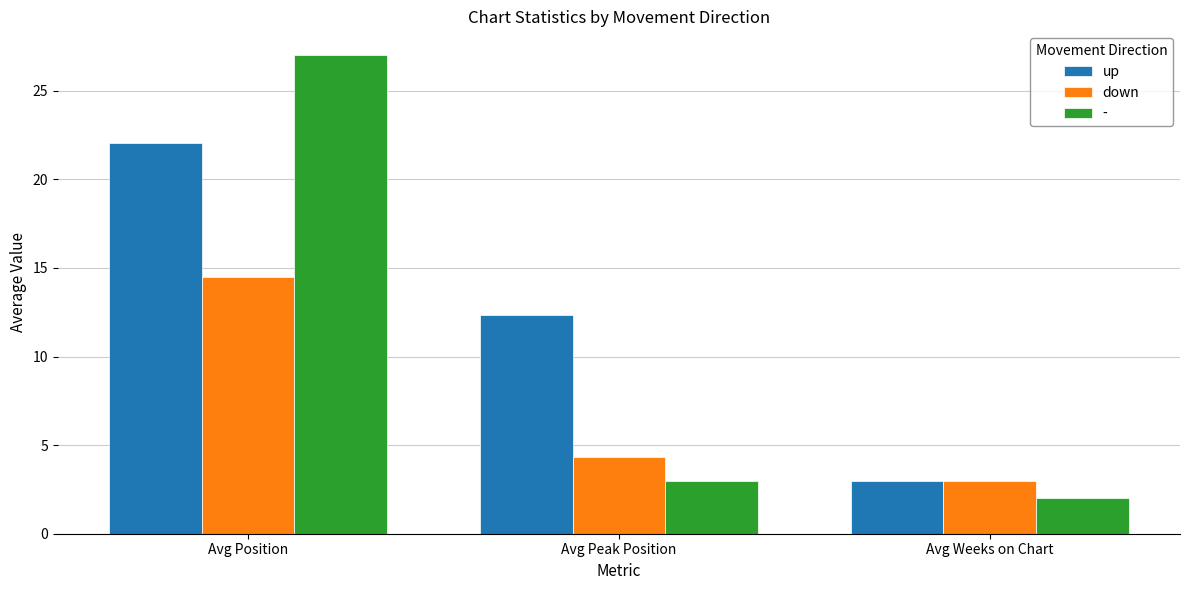

What is the smallest value displayed?

2.0